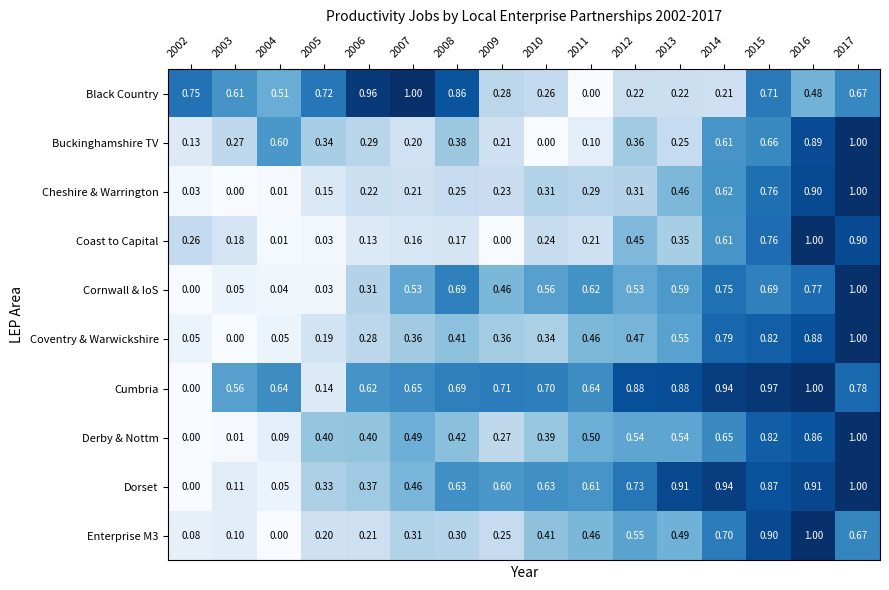

Between 2006 and 2012, which series saw the biggest shift?

Black Country